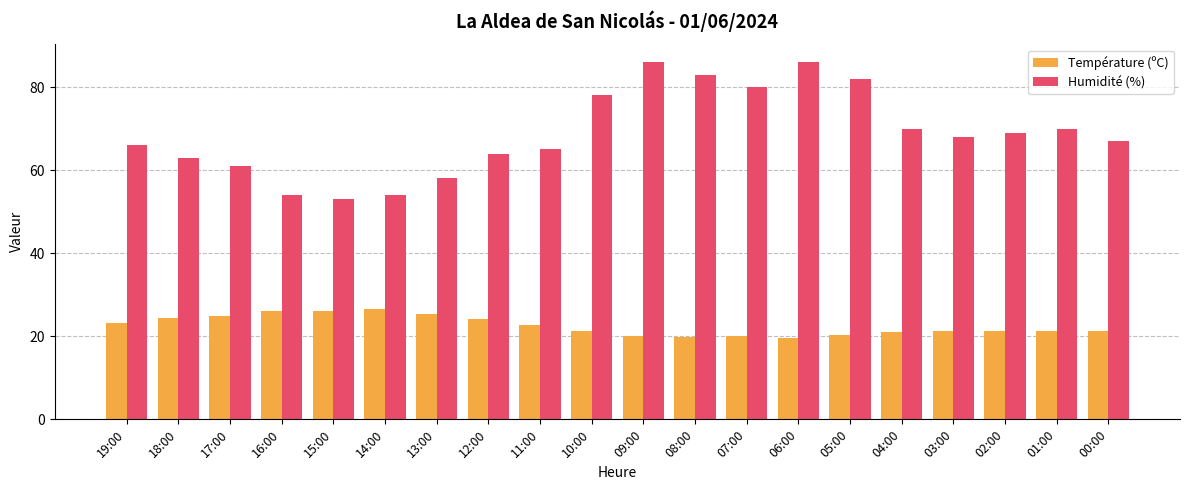

What is the sum of all Température (ºC) values?

450.3